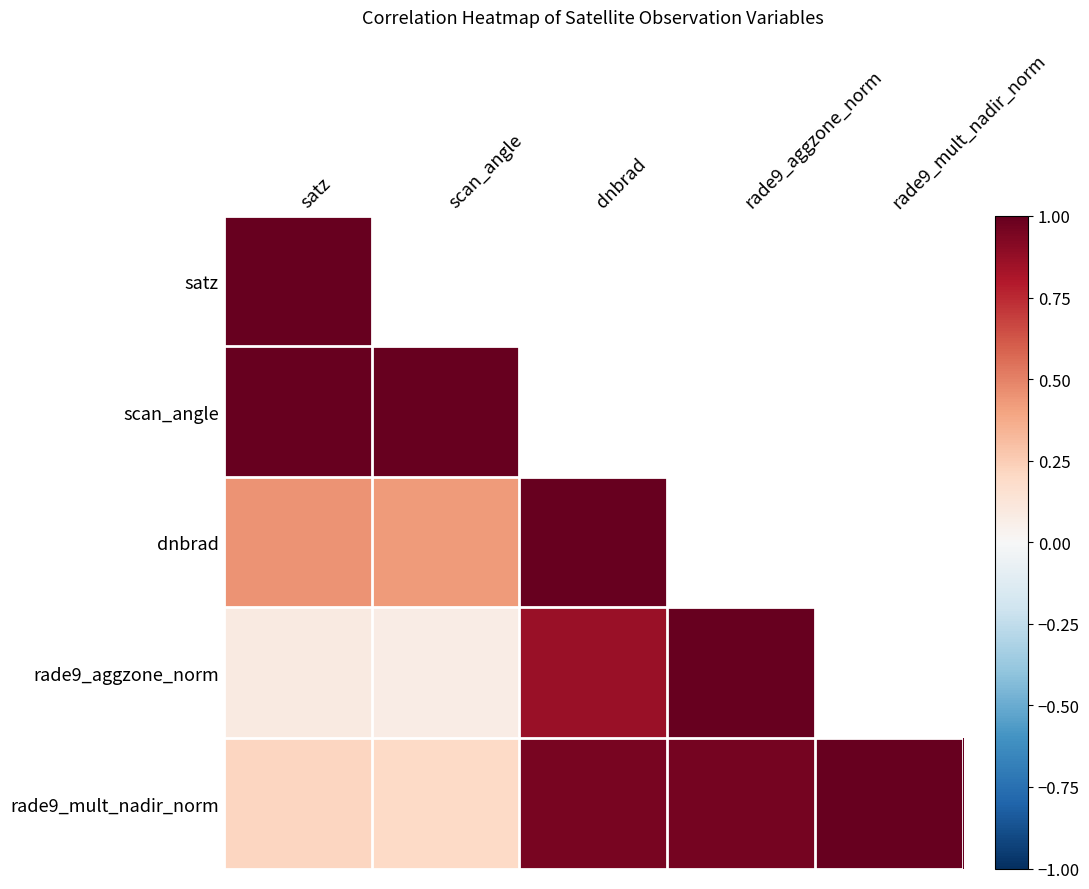

Which series has the largest total across all categories?

rade9_mult_nadir_norm